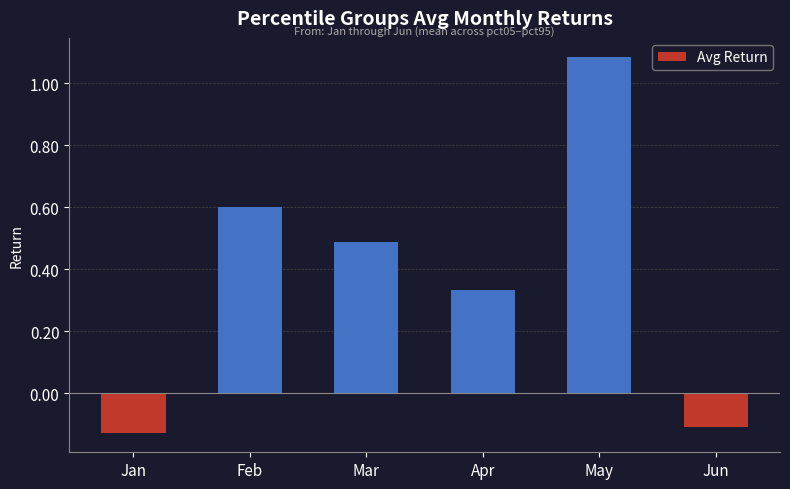

The chart shows a value of 0.5 at Mar. True or false?

True